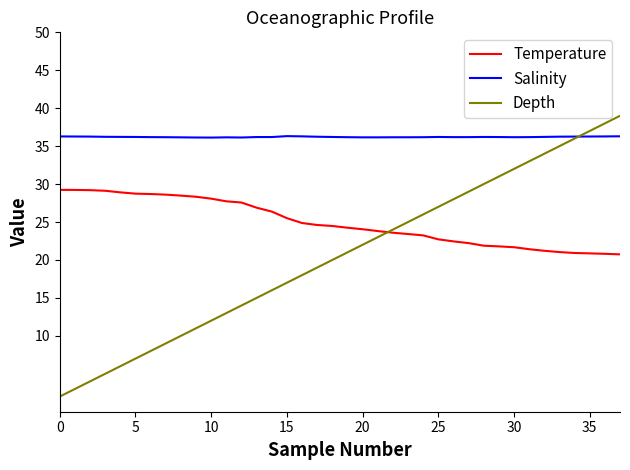

Which series has the largest total across all categories?

Salinity